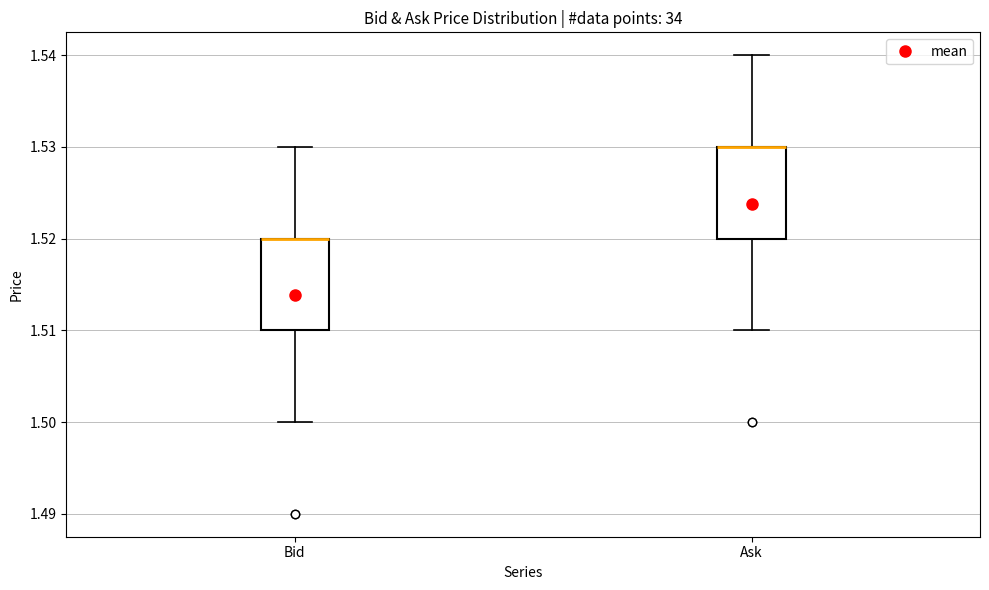

Reading left to right, read every box against the y-axis: the position of its median line, the range the box covers, and the ends of its whiskers. The values are not printed on the chart, so give them approximately, as read against the axis.

Bid: median 1.52 (drawn on the box's upper edge), box 1.51 to 1.52, whiskers 1.50 to 1.53
Ask: median 1.53 (drawn on the box's upper edge), box 1.52 to 1.53, whiskers 1.51 to 1.54